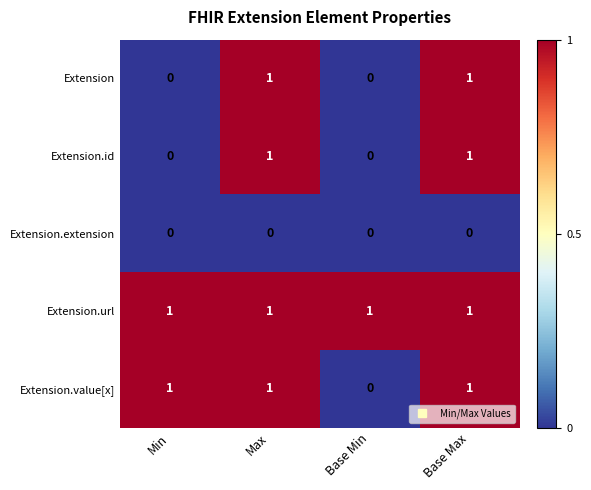

Reading left to right, list all the values displayed in this chart.

Extension: 0	1	0	1
Extension.id: 0	1	0	1
Extension.extension: 0	0	0	0
Extension.url: 1	1	1	1
Extension.value[x]: 1	1	0	1